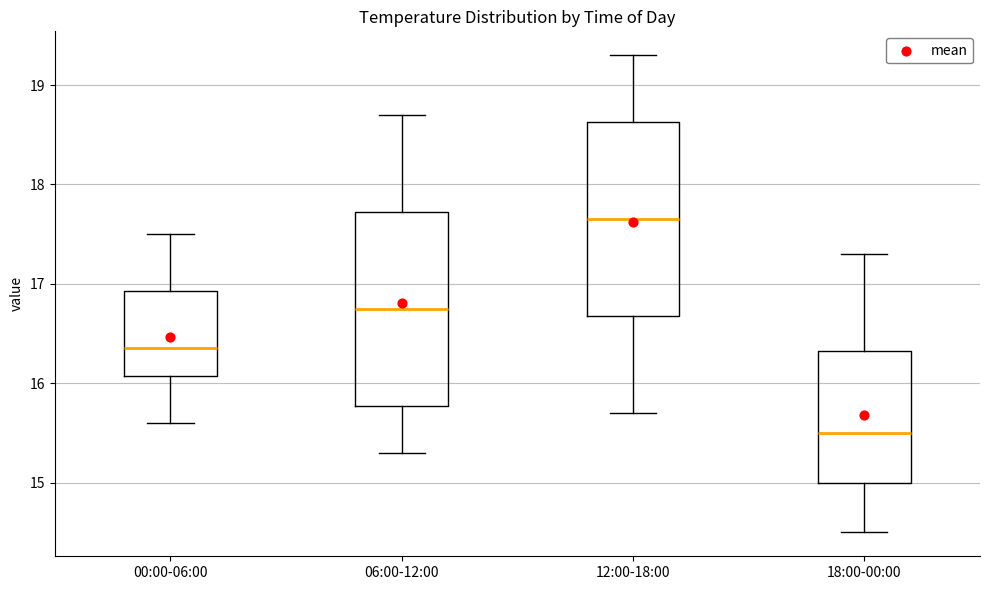

Where is the lower edge of the box for 00:00-06:00 on the y-axis? The values are not printed on the chart, so give them approximately, as read against the axis.

16.1